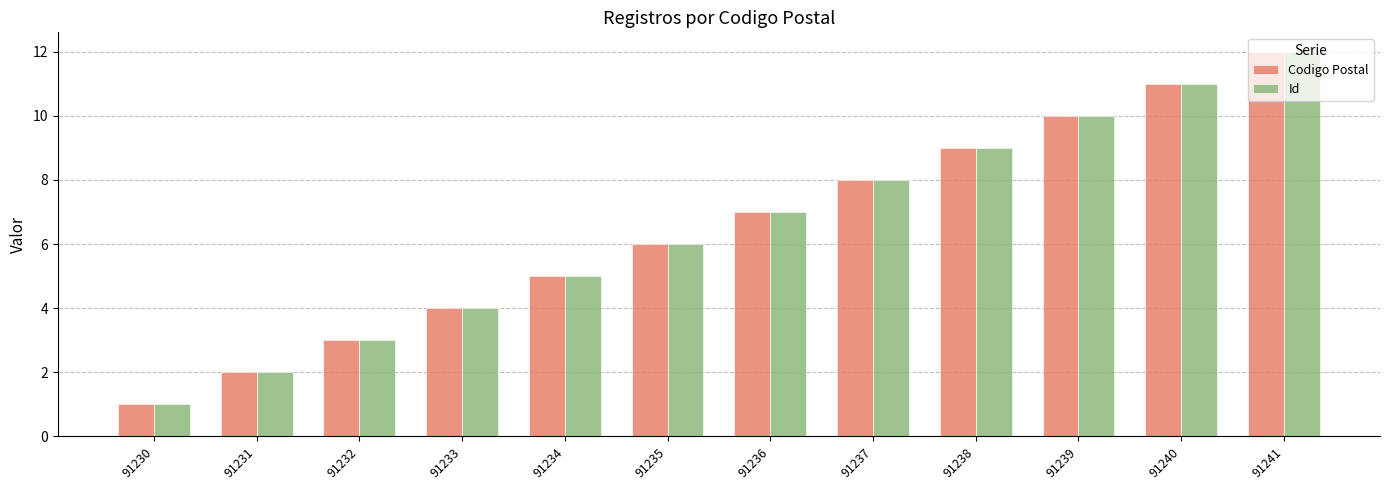

What is the sum of the Id values at 91233 and 91240?

15